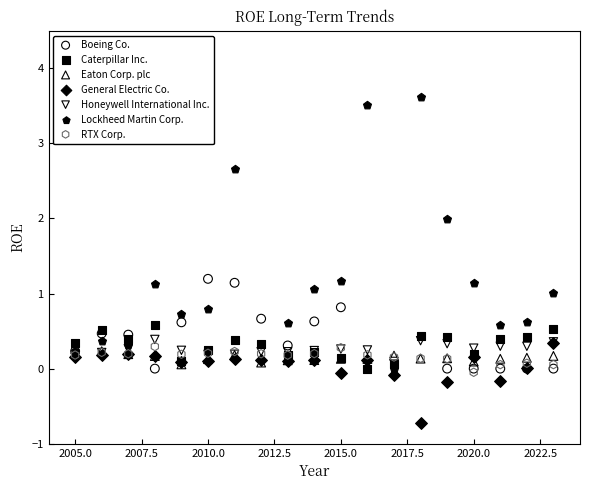

Which series contains the highest Y value?

Lockheed Martin Corp.